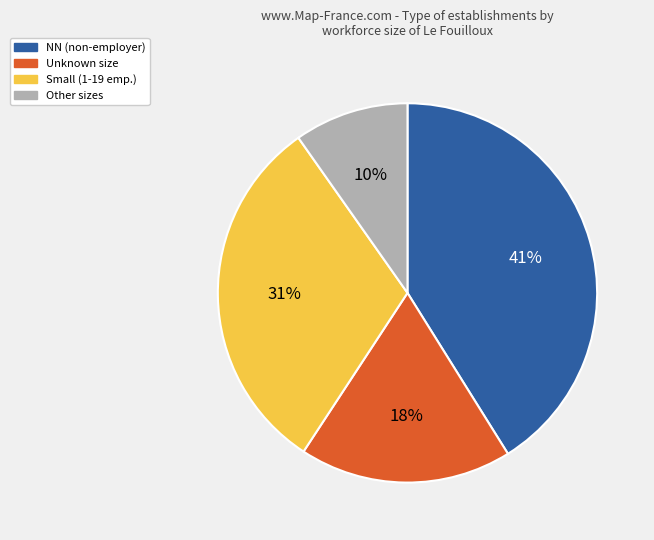

Is the sum of Small (1-19 emp.) and Other sizes greater than half?

No